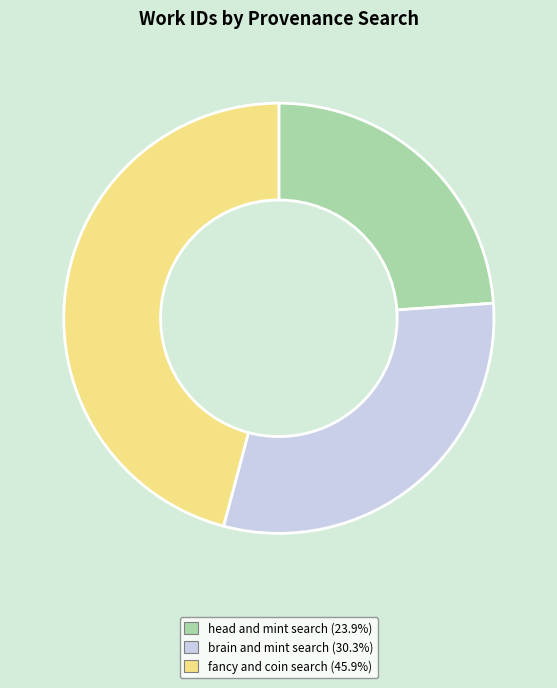

Count the number of slices in the pie.

3